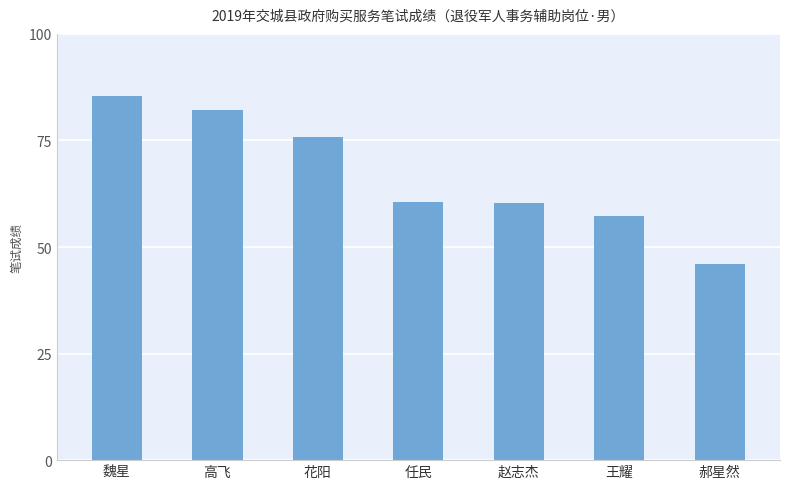

What is the maximum value shown in the chart?

85.4